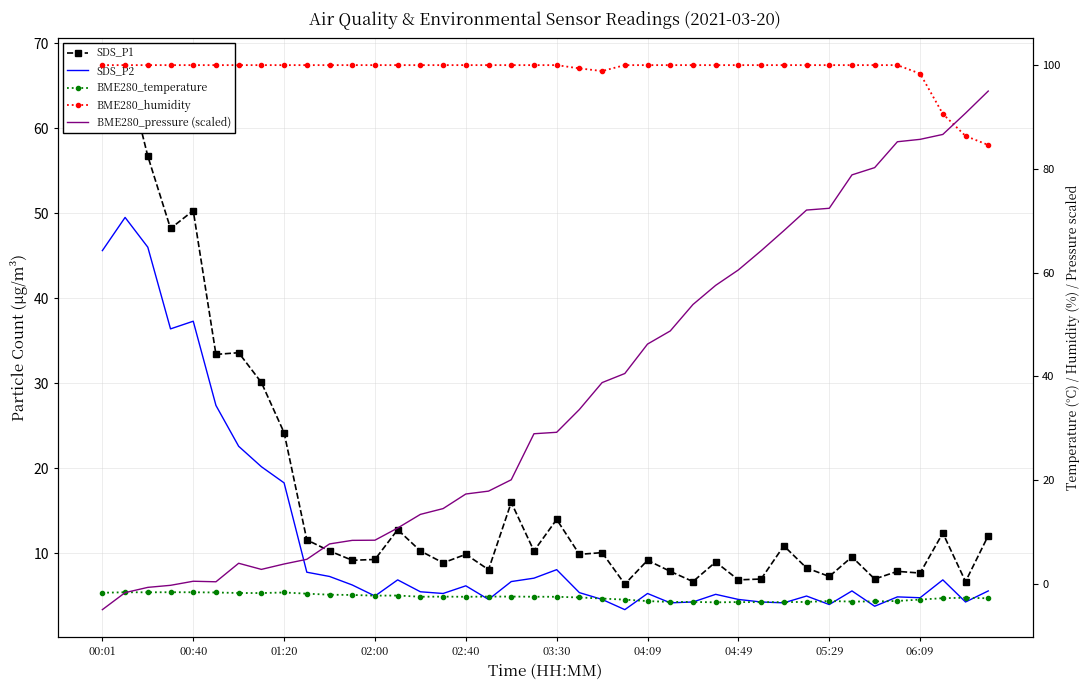

At which label does BME280_humidity reach its peak?

00:01